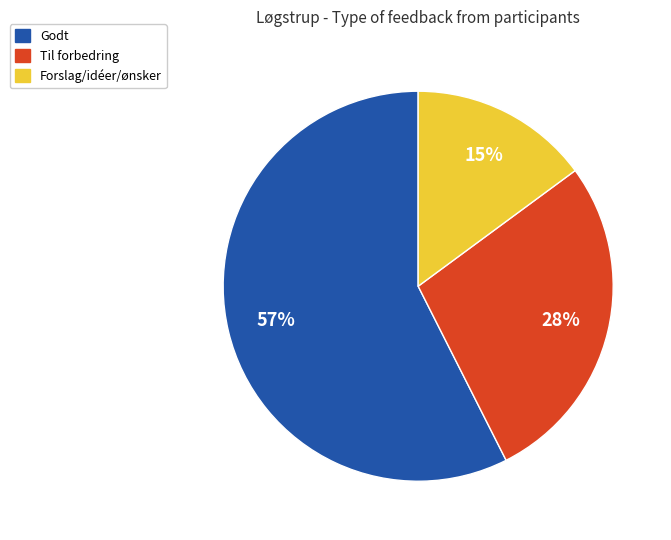

To the nearest percent, what portion does Forslag/idéer/ønsker represent?

15%